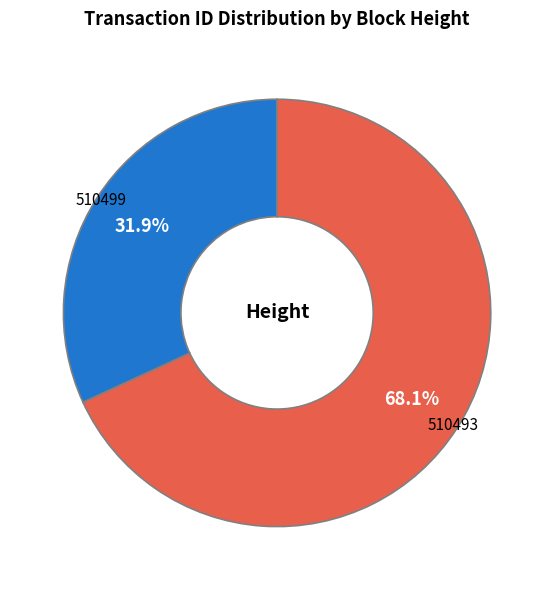

Rank the categories by value from lowest to highest.

510499, 510493